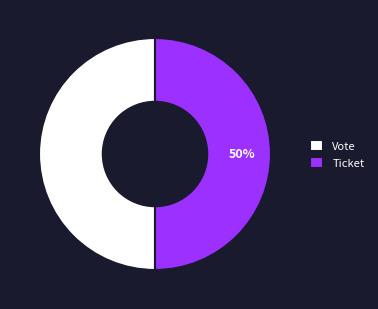

Combined, do Ticket and Vote account for over 50%?

Yes